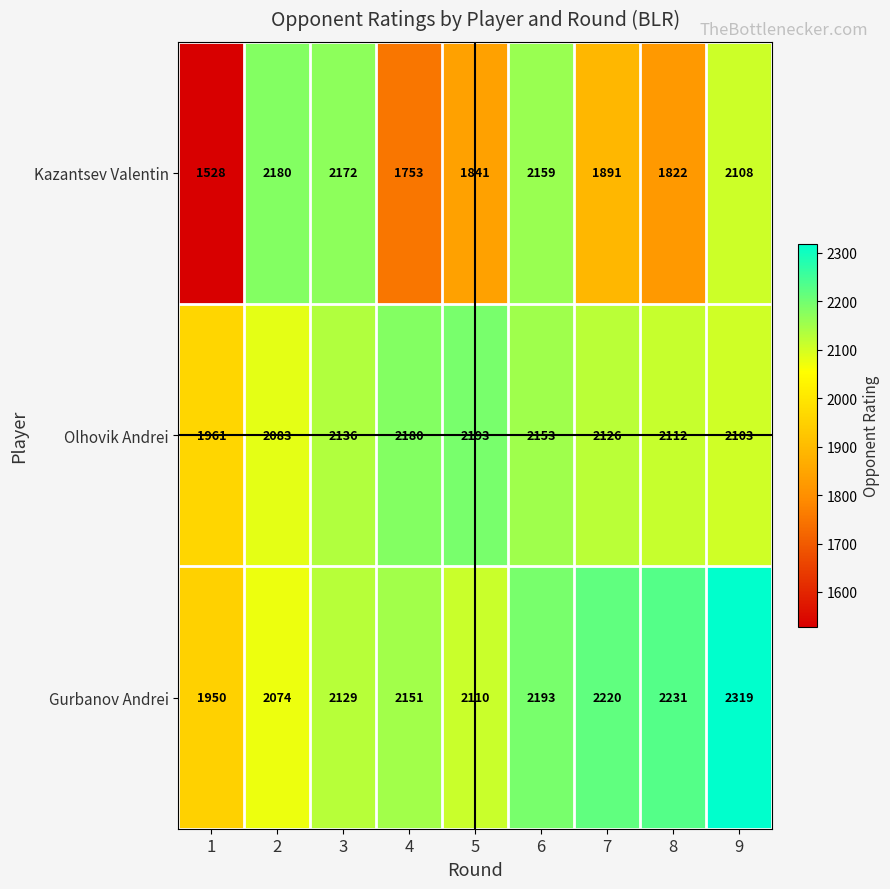

List the labels in order of Olhovik Andrei value, smallest first.

1, 2, 9, 8, 7, 3, 6, 4, 5